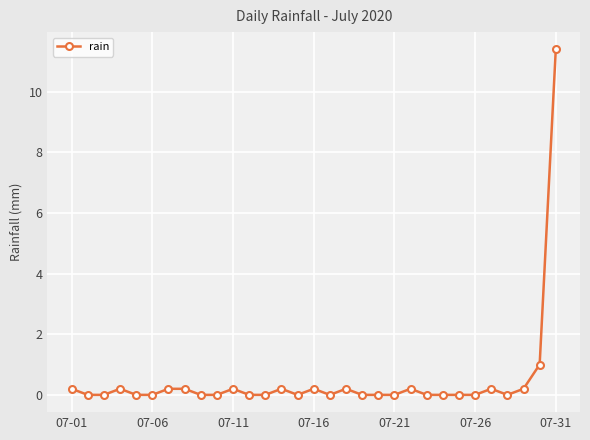

What is the difference between the maximum and second lowest values?

11.4